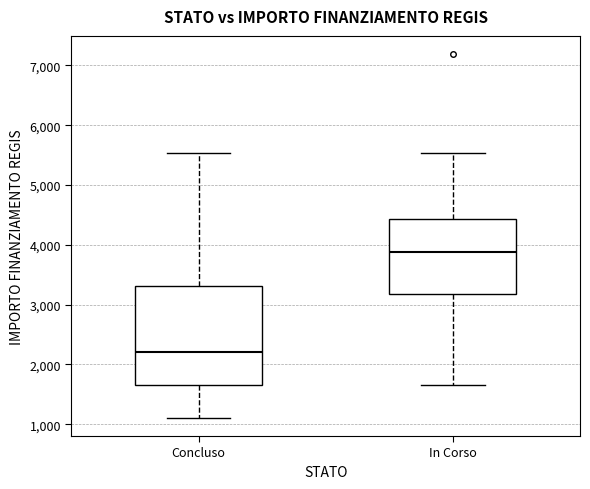

Where does the upper whisker of the box for In Corso end on the y-axis? The values are not printed on the chart, so give them approximately, as read against the axis.

5500